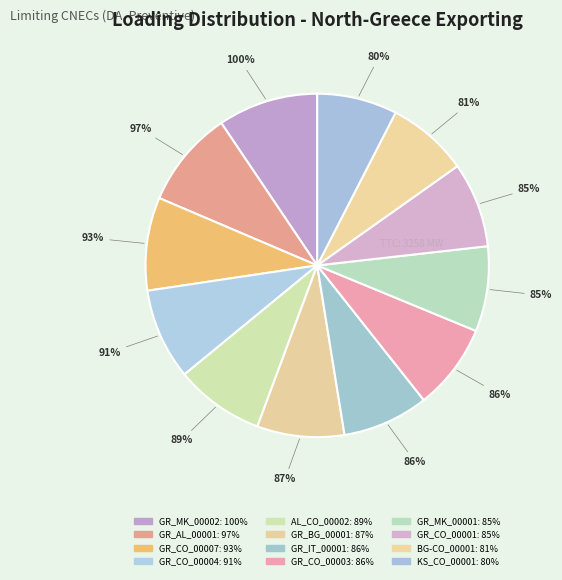

To the nearest percent, what portion does GR_BG_CO_00001 represent?

8%